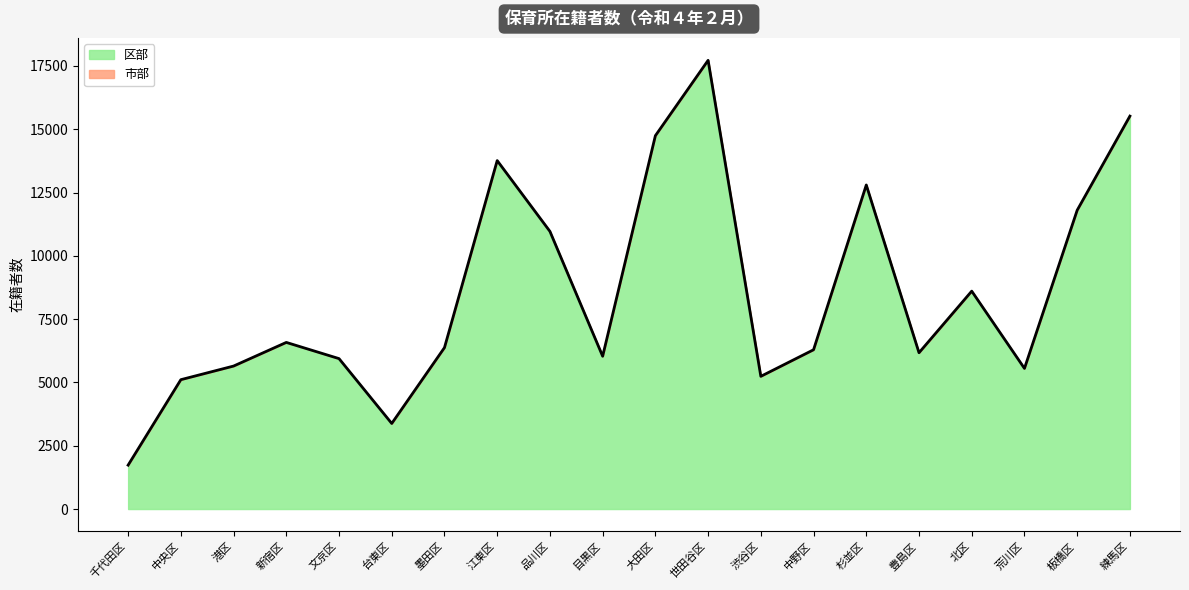

How many points are lower than both their immediate neighbors (excluding endpoints)?

5